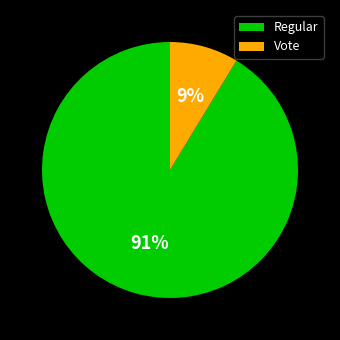

True or false: Vote accounts for 9% of the total.

True